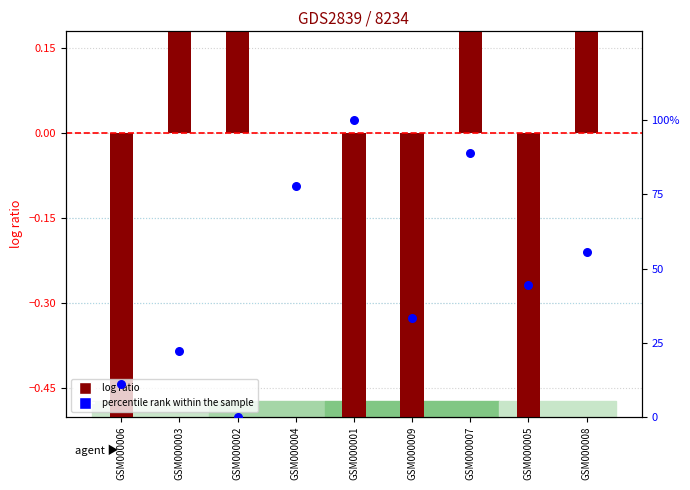

Is the value of percentile rank within the sample at GSM000007 greater than the value of log ratio at GSM000001?

Yes